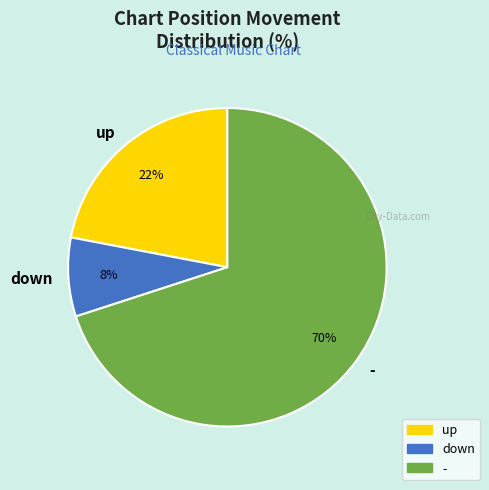

How many segments does this pie chart have?

3